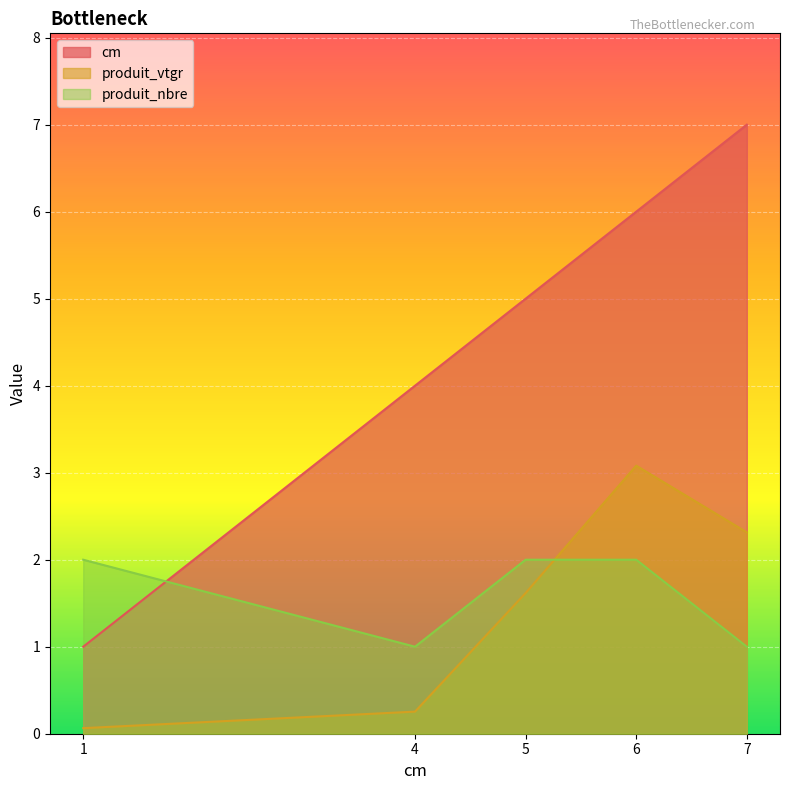

Rank the categories by produit_nbre value from lowest to highest.

4, 7, 1, 5, 6